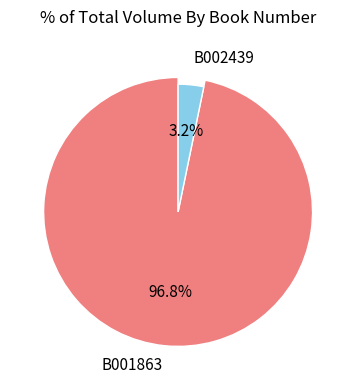

Which category has the biggest portion of the pie?

B001863